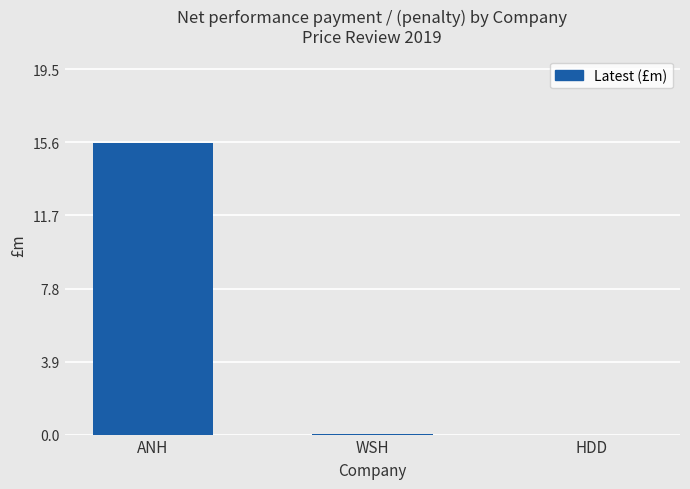

What is the sum of all values?

15.6